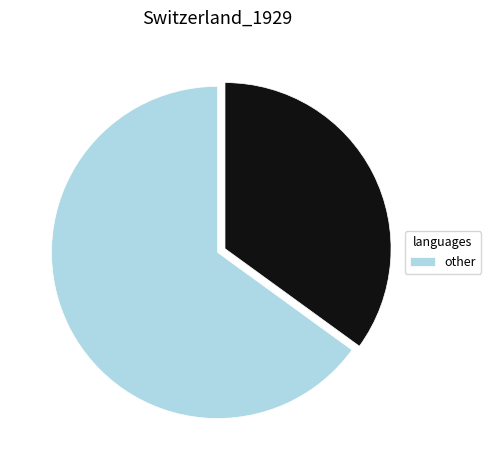

Does any single category account for the majority?

Yes